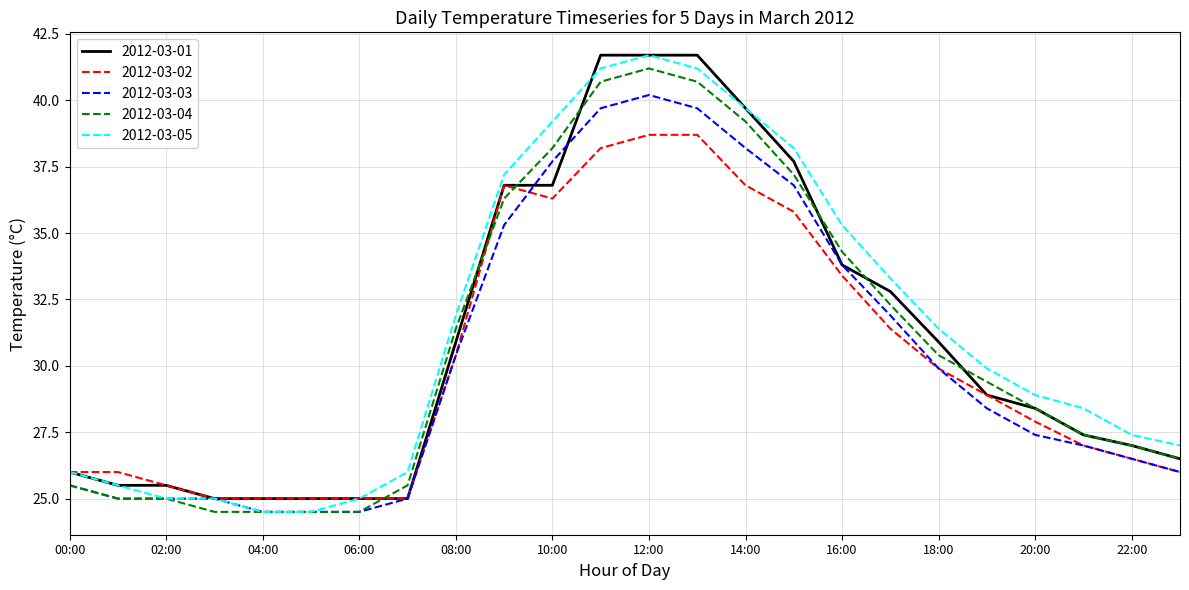

What is the highest value of the 2012-03-01 series?

41.7